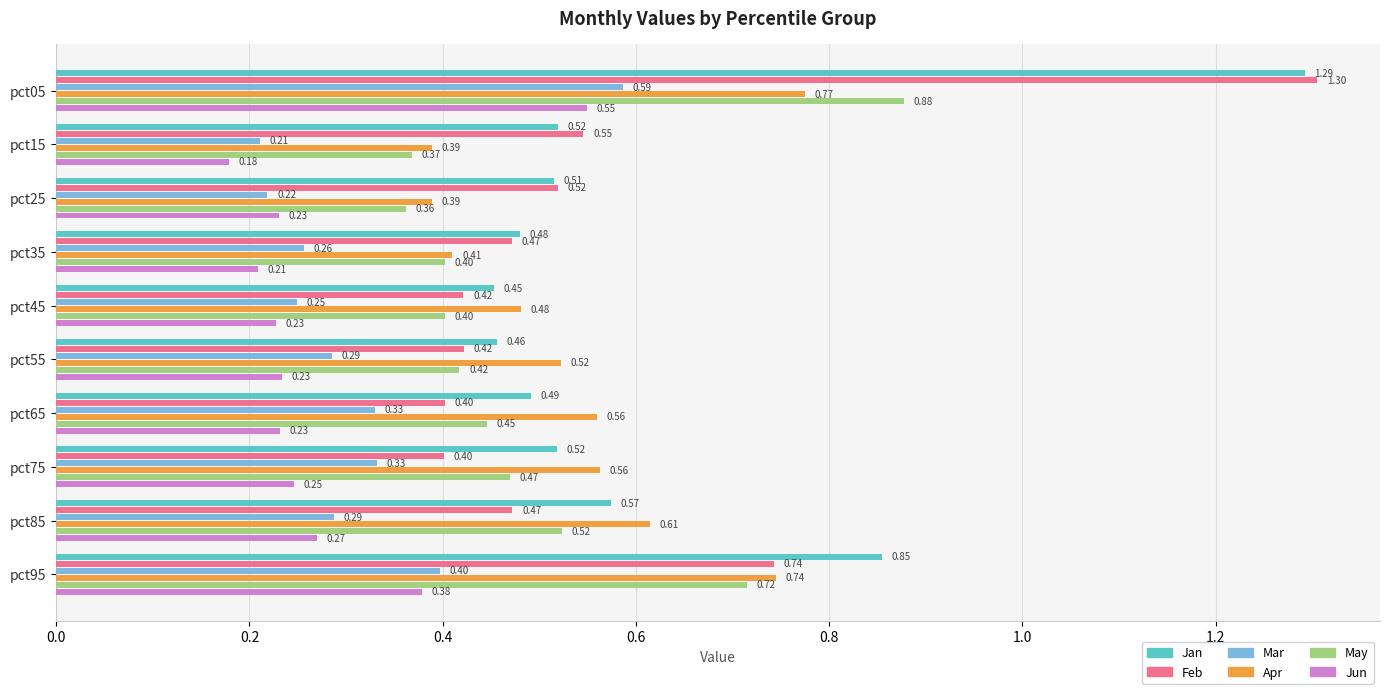

What are all the series names shown in the legend?

Jan, Feb, Mar, Apr, May, Jun